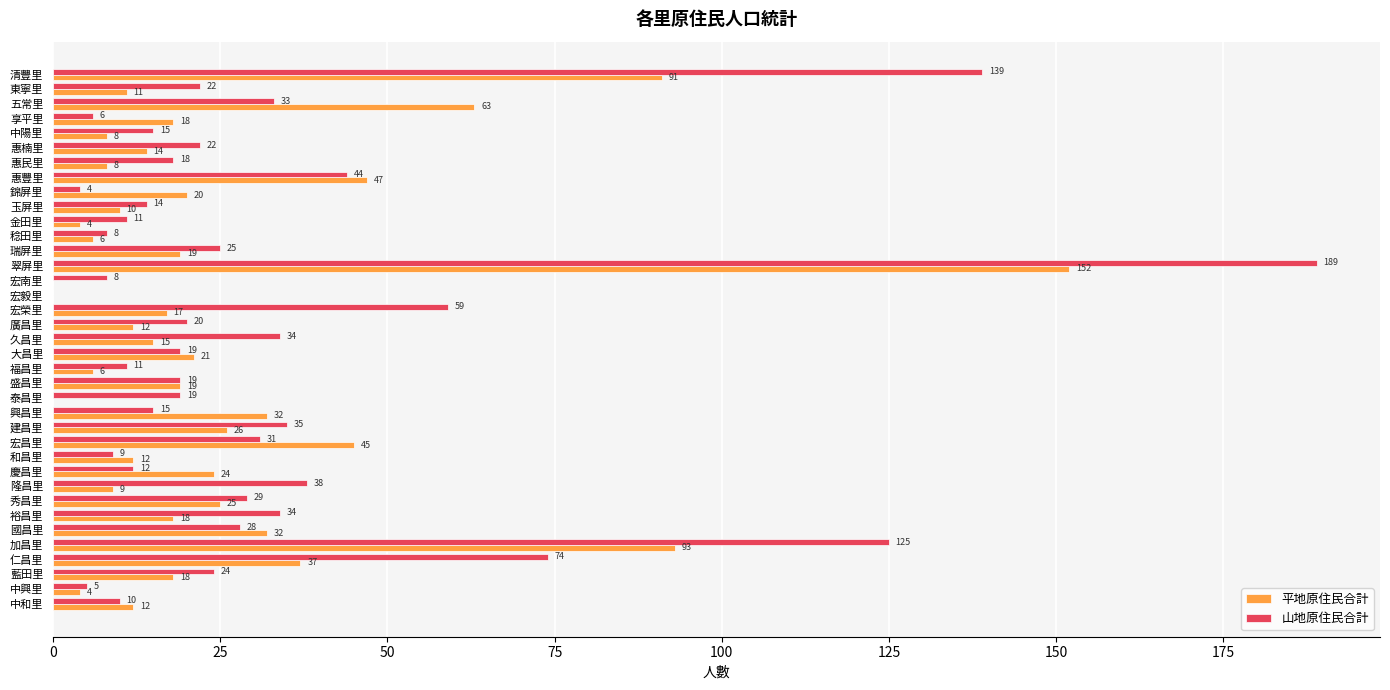

Where is 平地原住民合計 nearest to the value 76?

五常里